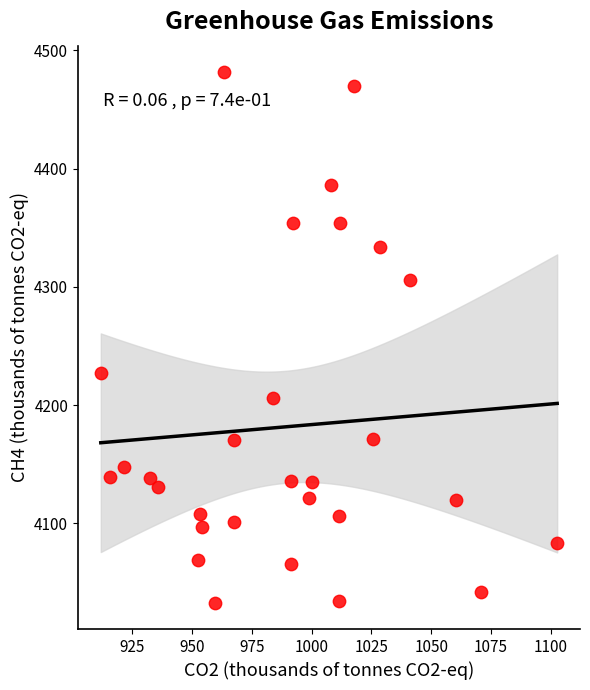

What is the range of Y values (max minus min)?

448.8